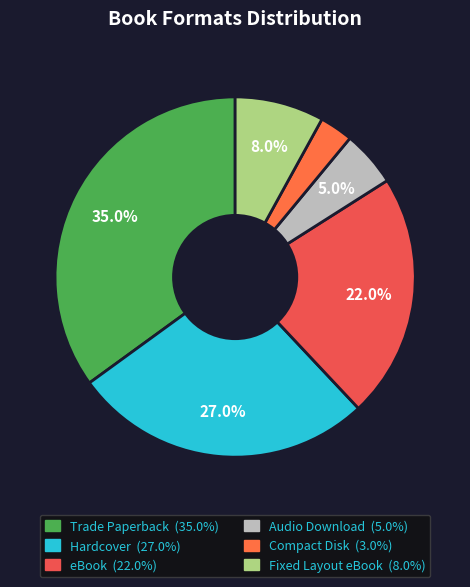

To the nearest percent, what percentage of the pie is Hardcover?

27%